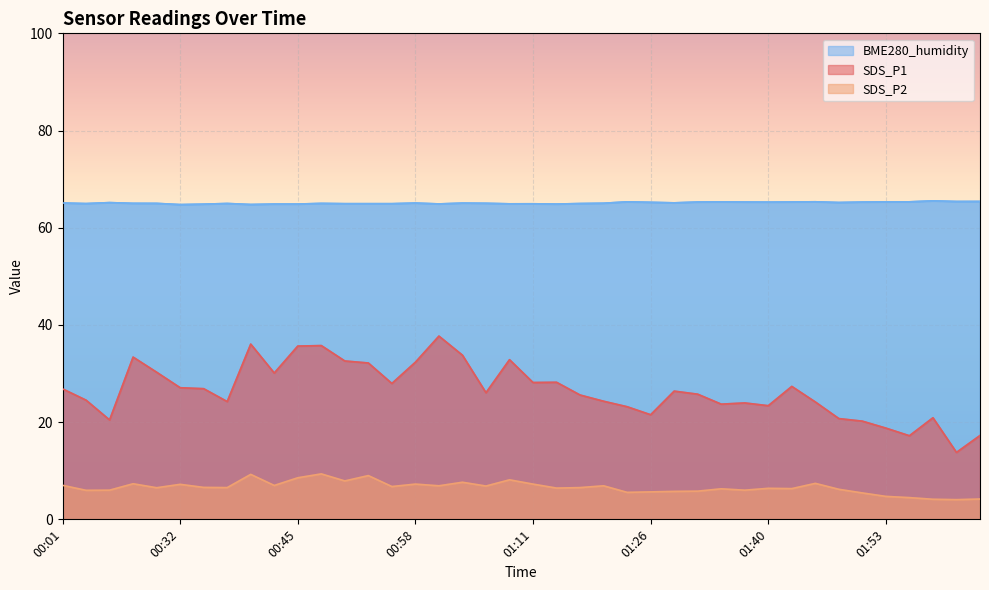

Does the chart display data point markers on the line(s)?

No